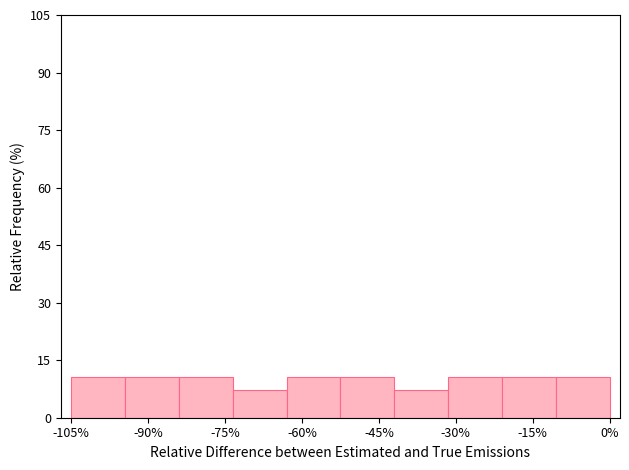

Reading left to right, list every bar in this chart as the range it spans on the x-axis followed by its height. Neither the bar edges nor the heights are printed on the chart, so give them approximately, as read against the axes.

-105.0 to -94.5: 10
-94.5 to -84.0: 10
-84.0 to -73.5: 10
-73.5 to -63.0: 8
-63.0 to -52.5: 10
-52.5 to -42.0: 10
-42.0 to -31.5: 8
-31.5 to -21.0: 10
-21.0 to -10.5: 10
-10.5 to 0.0: 10